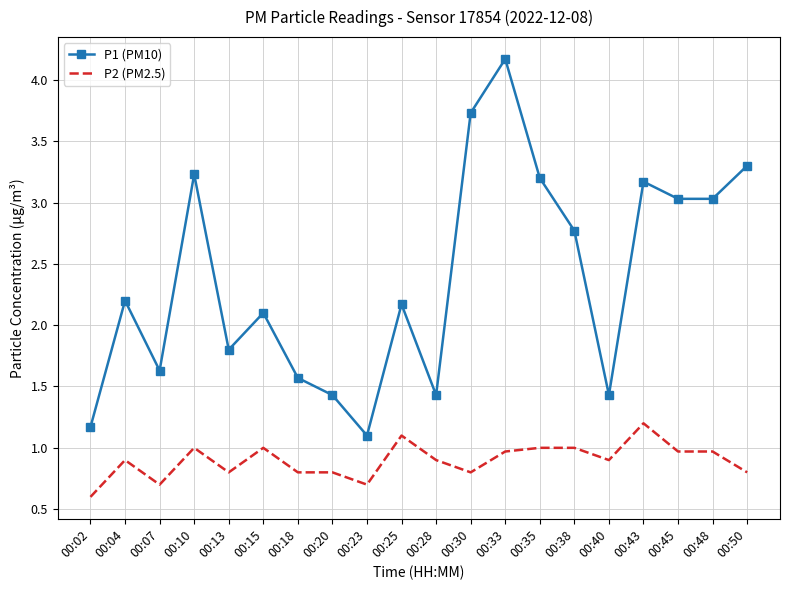

True or false: P1 (PM10) and P2 (PM2.5) cross at least once.

False